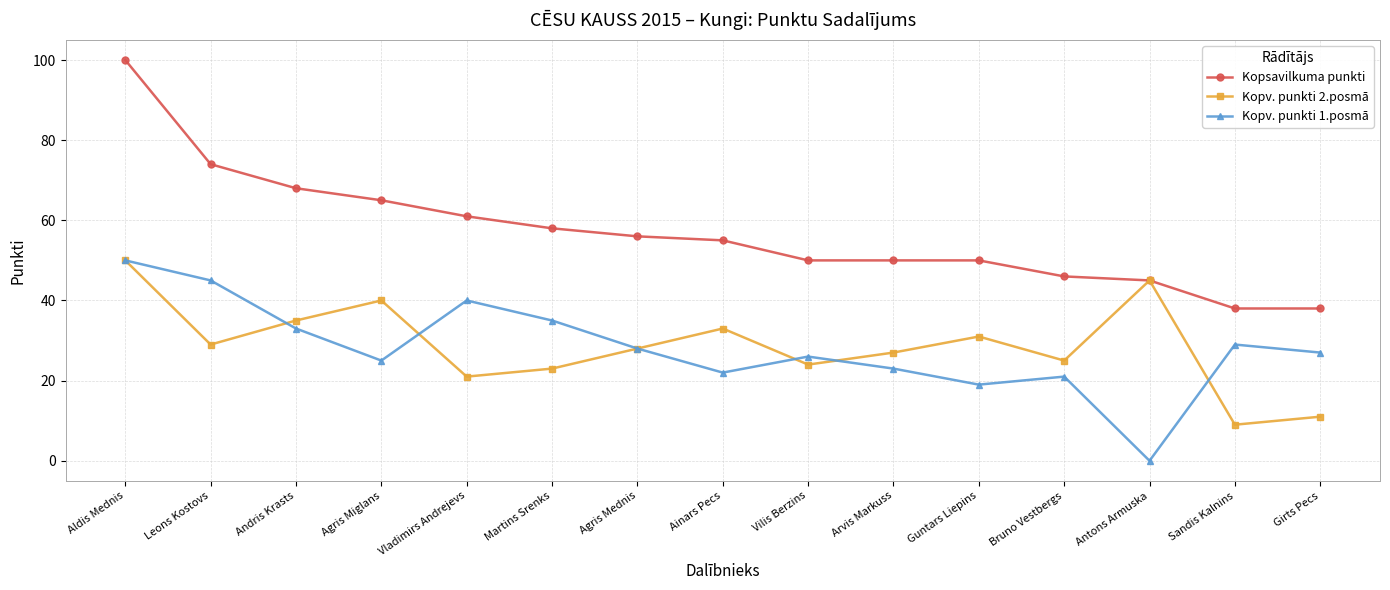

How many categories are shown in the chart?

15